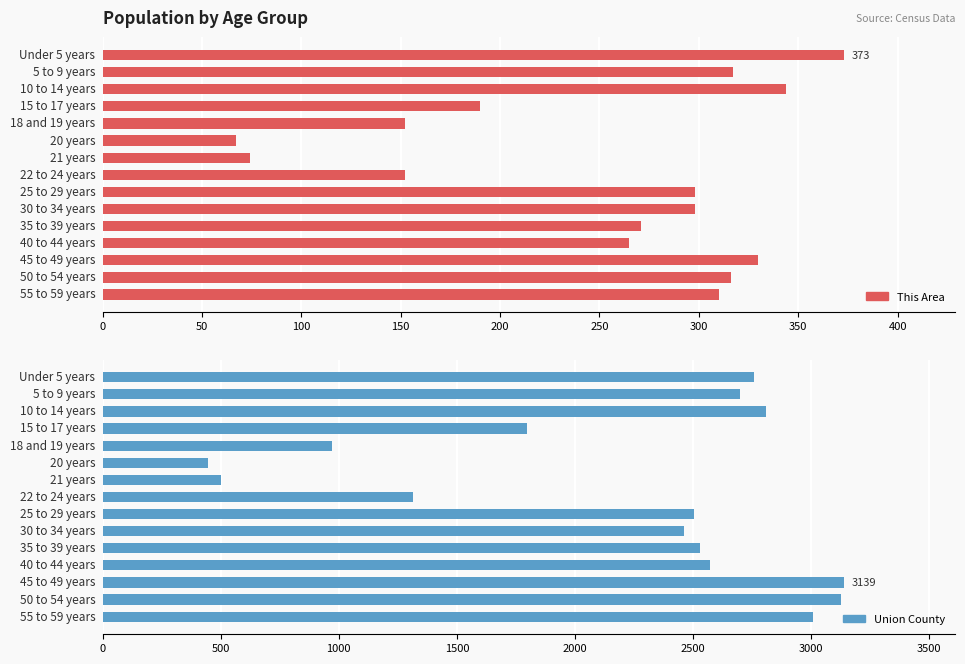

At how many categories does at least one series exceed 2151?

10